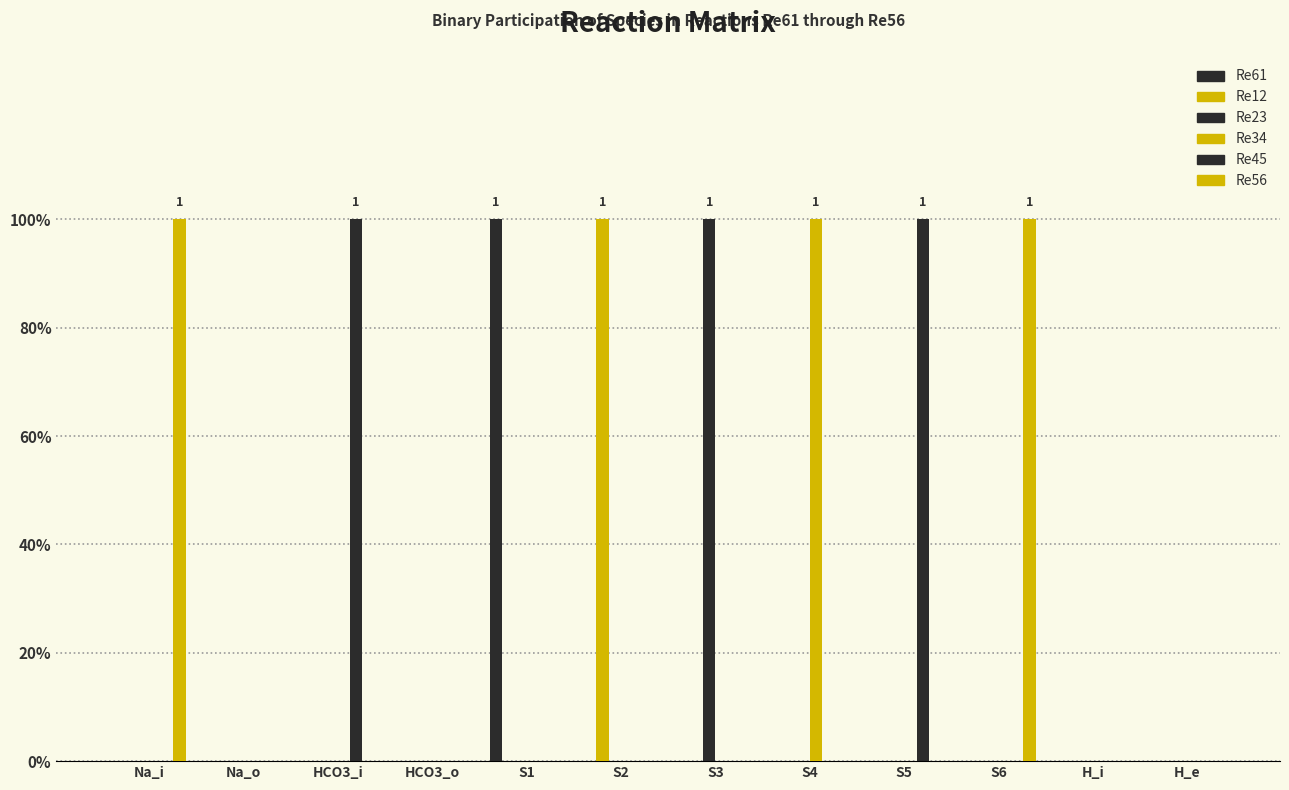

Does the chart contain stacked bars?

No